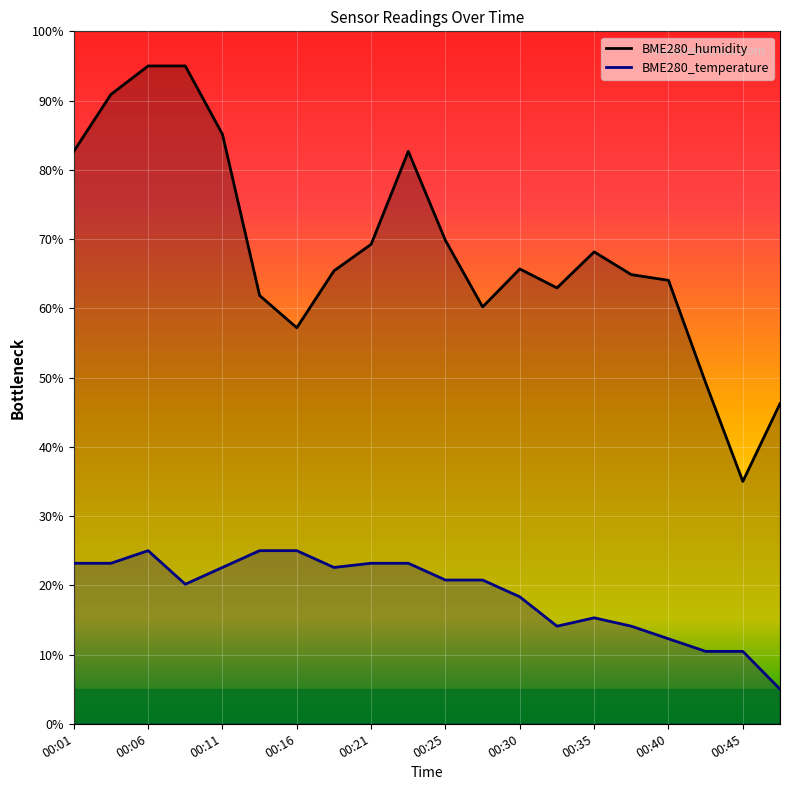

How many distinct data groups are displayed?

2